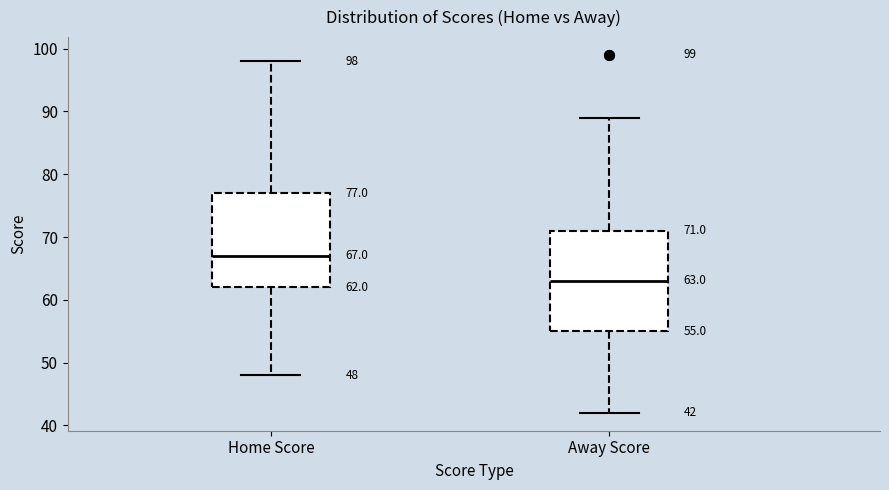

Which box's median line is the highest?

Home Score